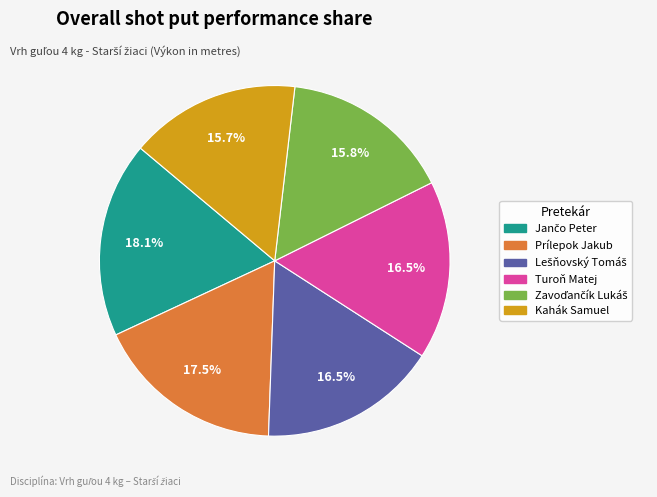

Does Prílepok Jakub account for over 50% of the chart?

No